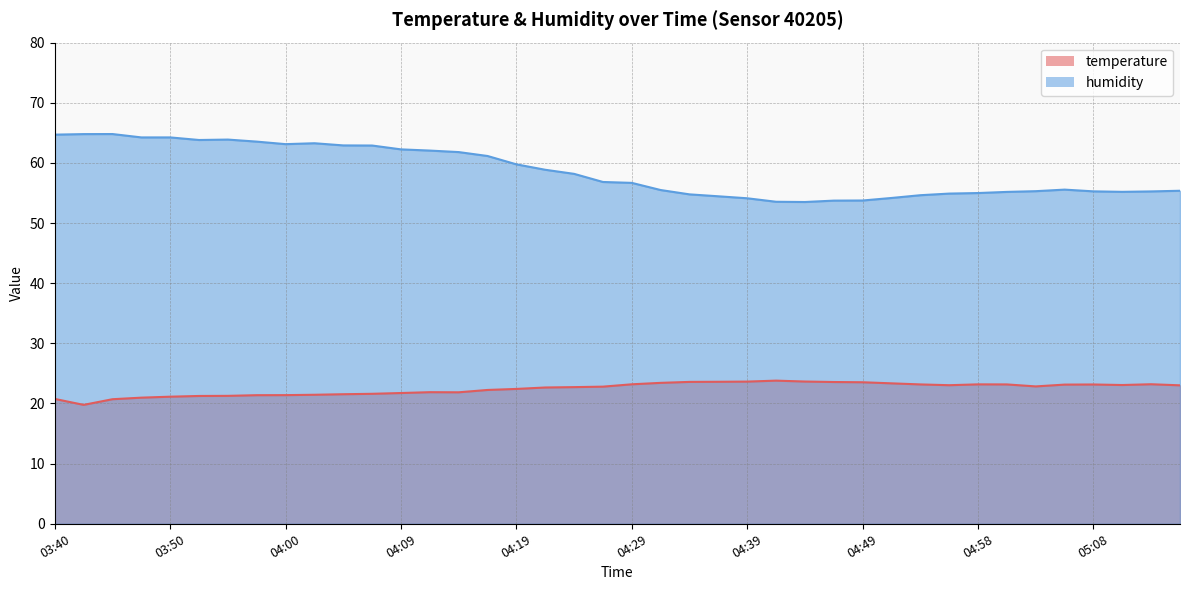

At which category does humidity reach its first local peak?

03:45